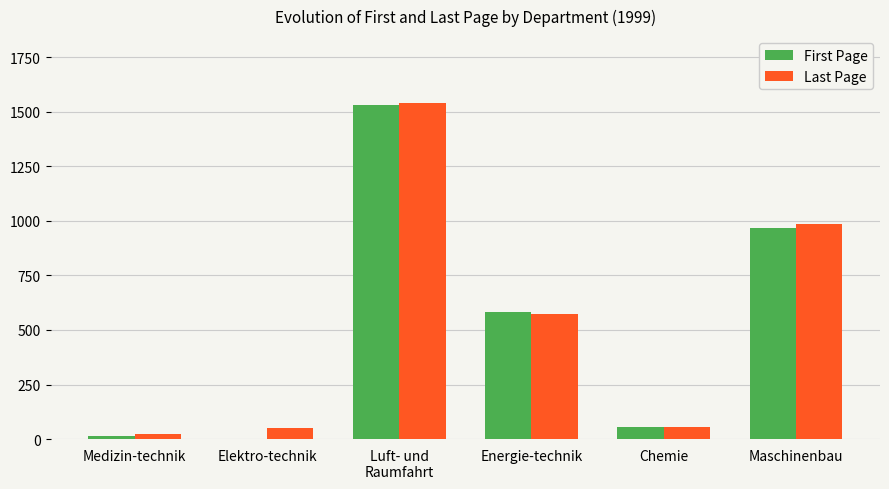

Which label corresponds to the largest value in the chart?

Luft- und
Raumfahrt